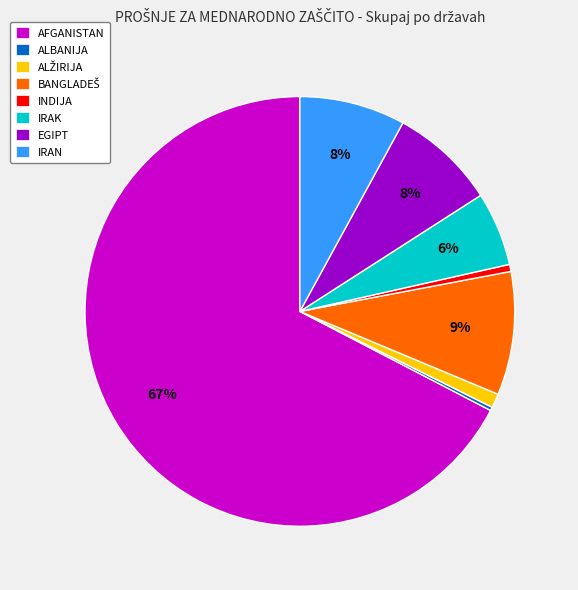

To the nearest percent, what is the combined percentage of EGIPT and AFGANISTAN?

75%